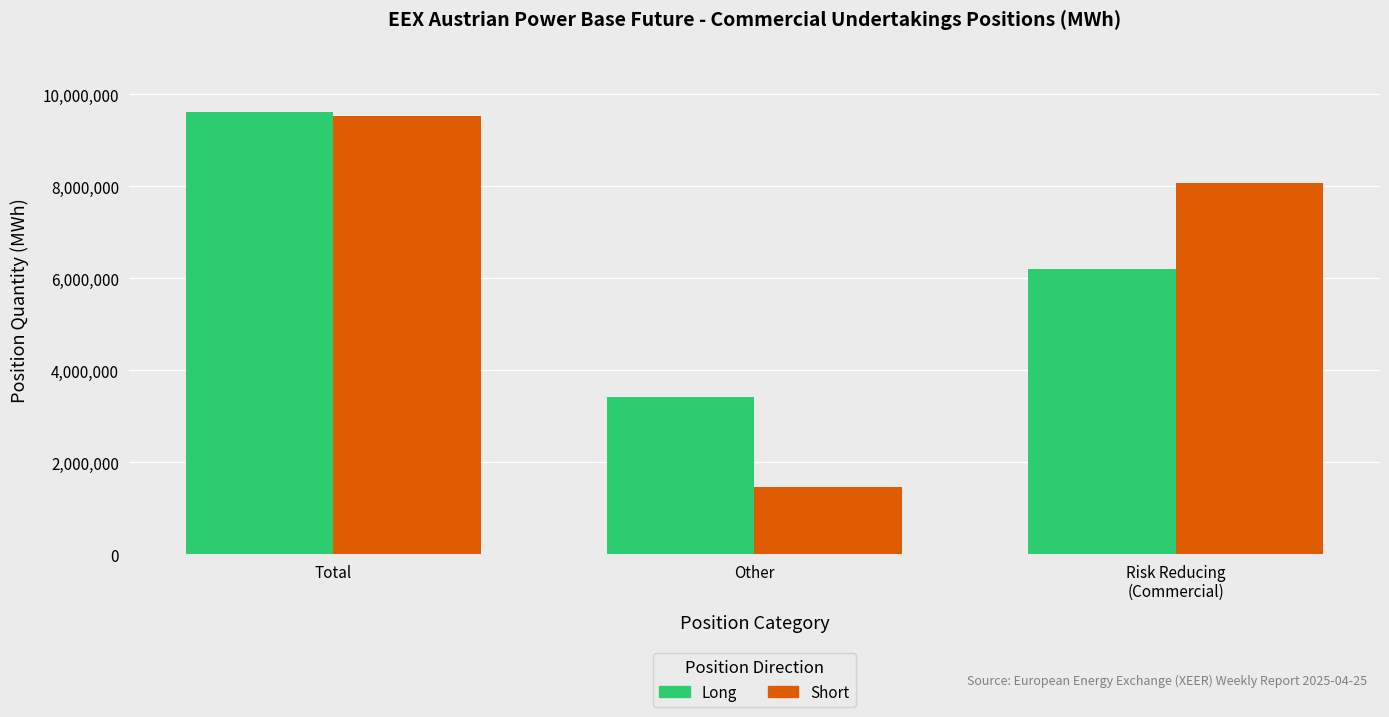

Rank the categories by Short value from highest to lowest.

Total, Risk Reducing
(Commercial), Other